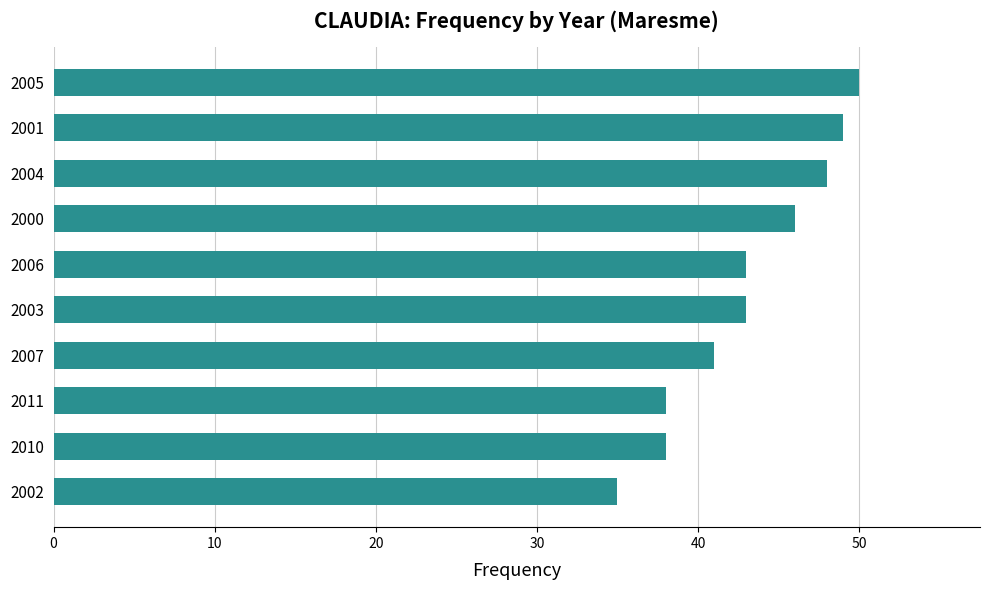

How many series are shown in this chart?

1